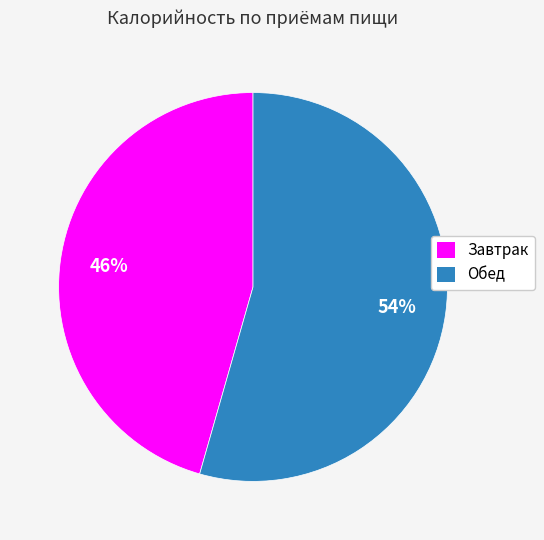

Is the sum of Обед and Завтрак greater than half?

Yes